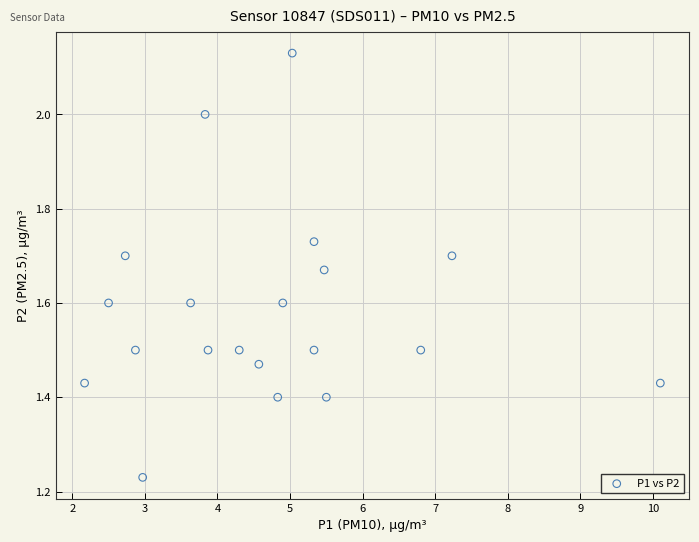

What is the range of Y values (max minus min)?

0.9